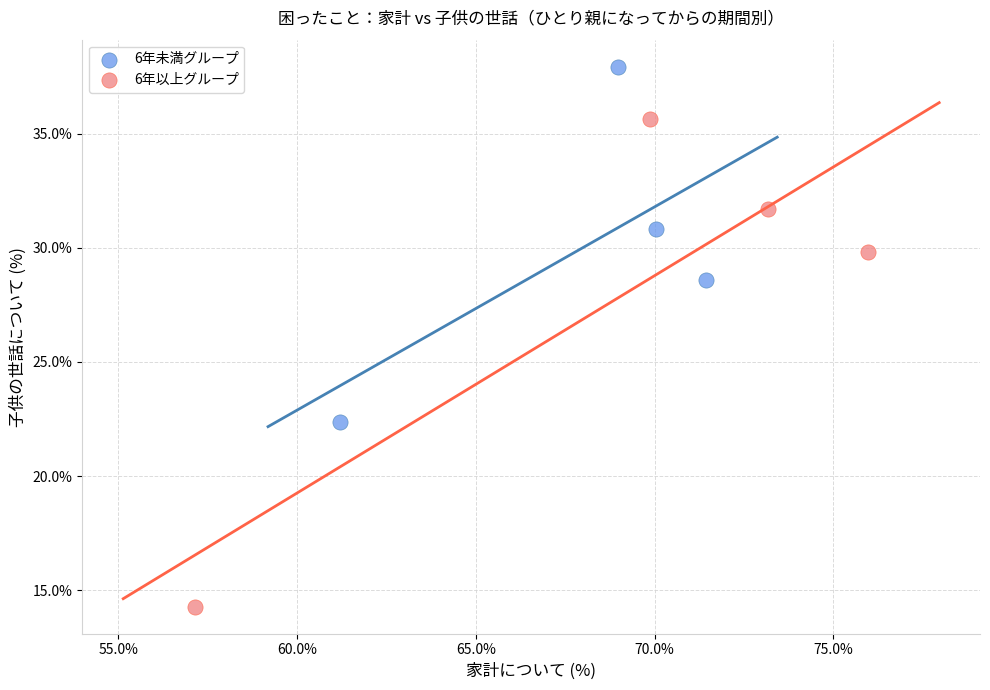

Which series reaches the minimum Y coordinate?

6年以上グループ